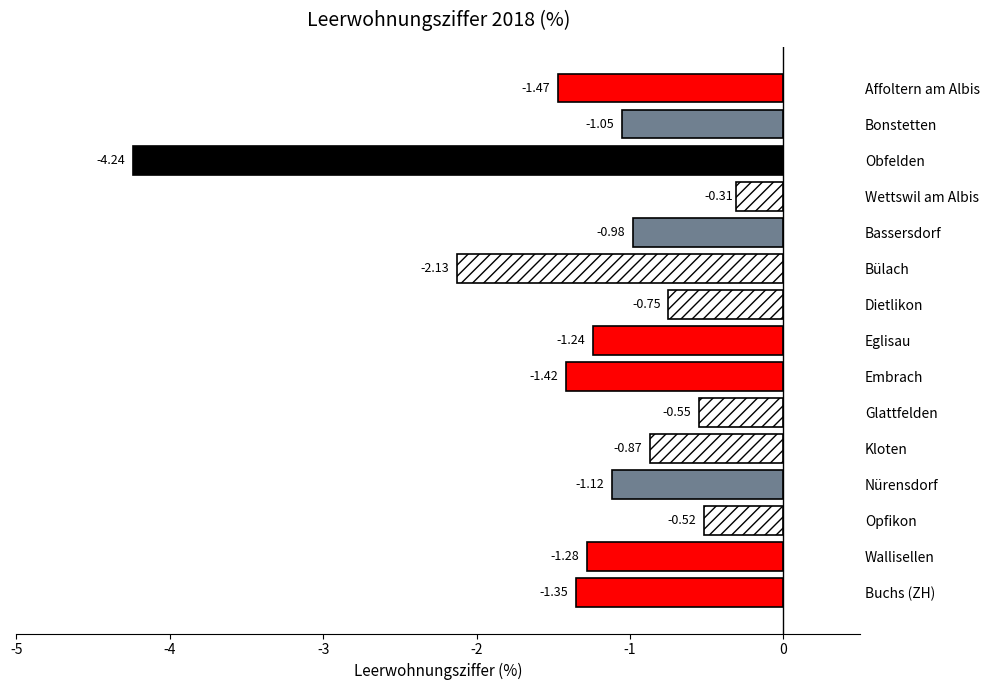

How many values exceed -1?

6